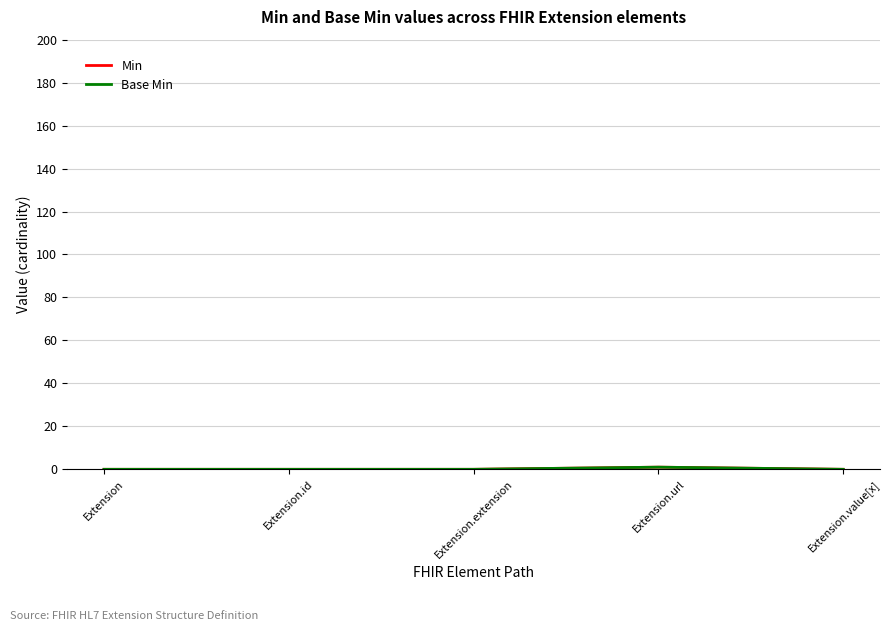

Does the chart display data point markers on the line(s)?

No